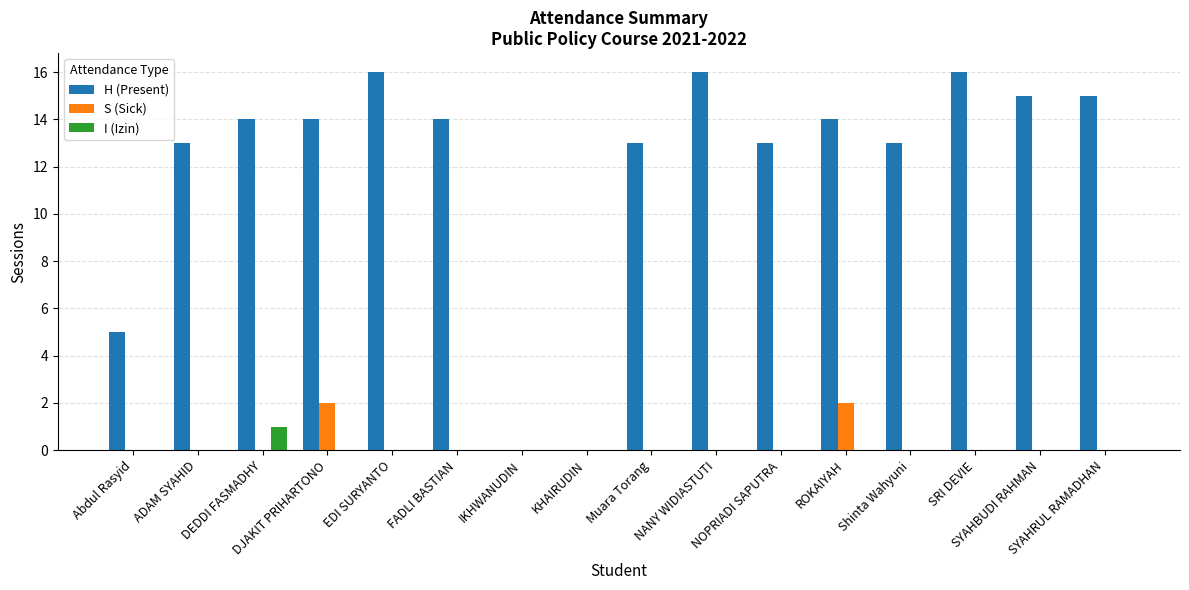

Which series has the largest total across all categories?

H (Present)